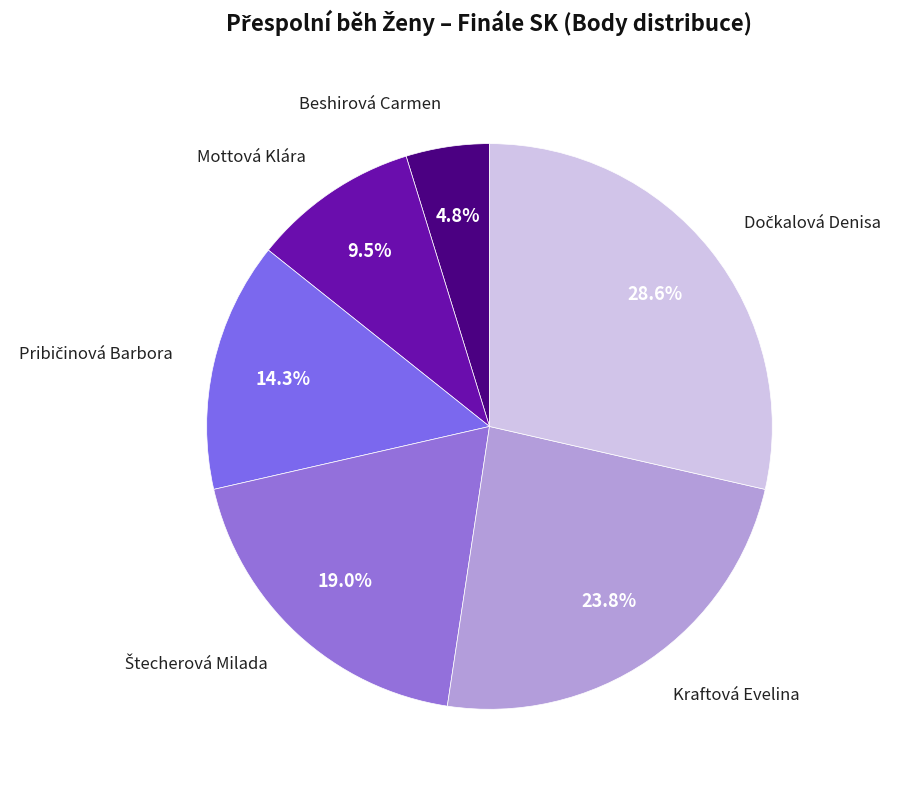

How many segments does this pie chart have?

6